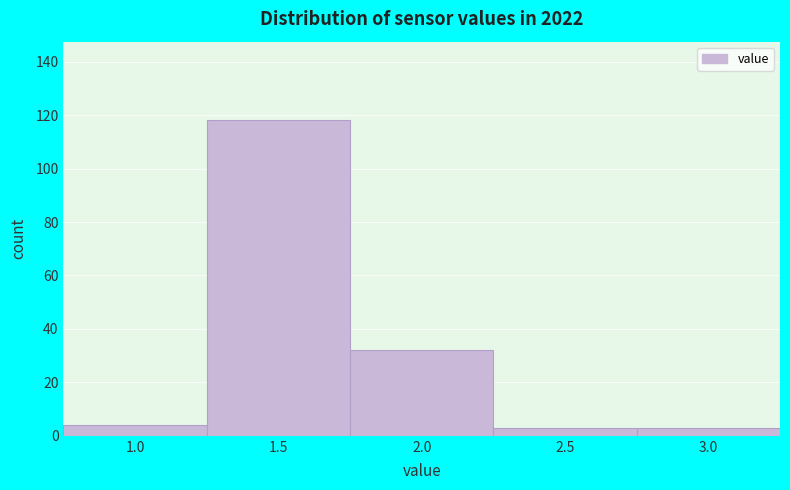

Reading left to right, transcribe all the data shown in this chart.

4	118	32	3	3